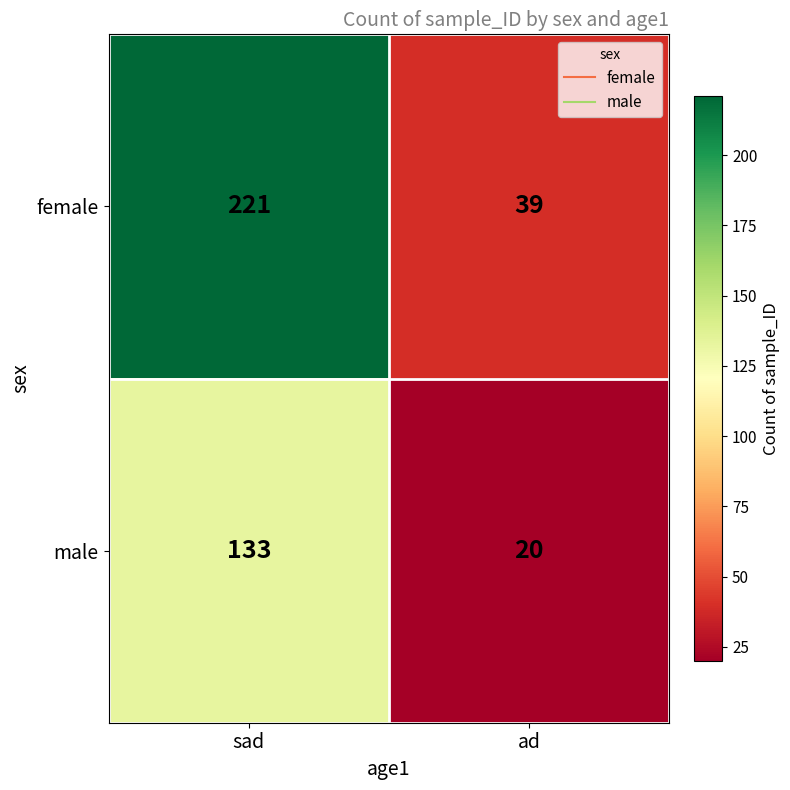

Which series has the largest total across all categories?

female